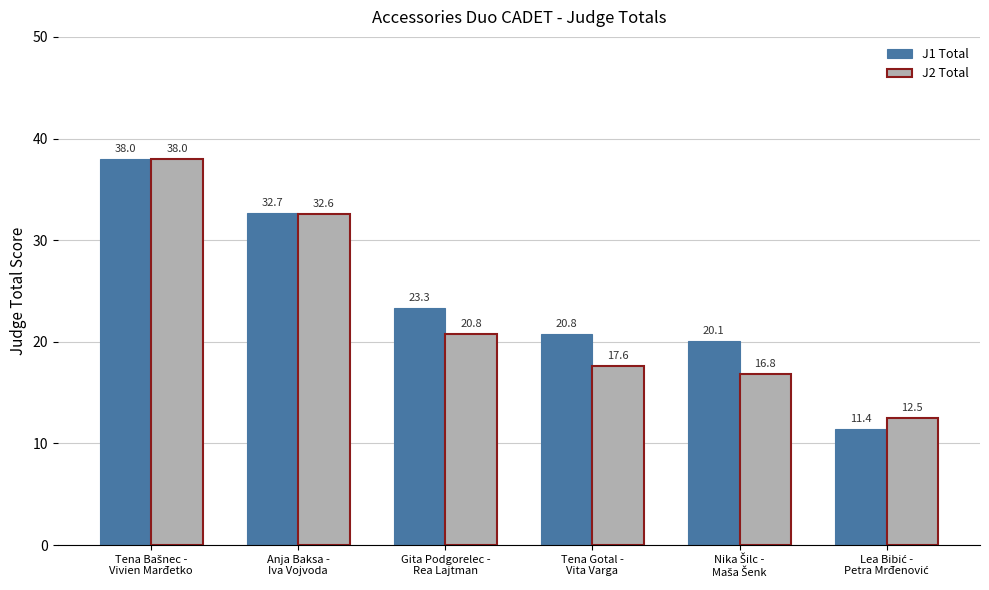

What is the maximum value for J2 Total?

38.0